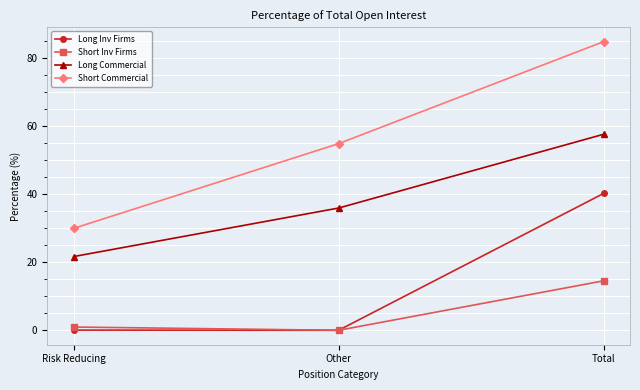

Which series has the widest spread of values?

Short Commercial